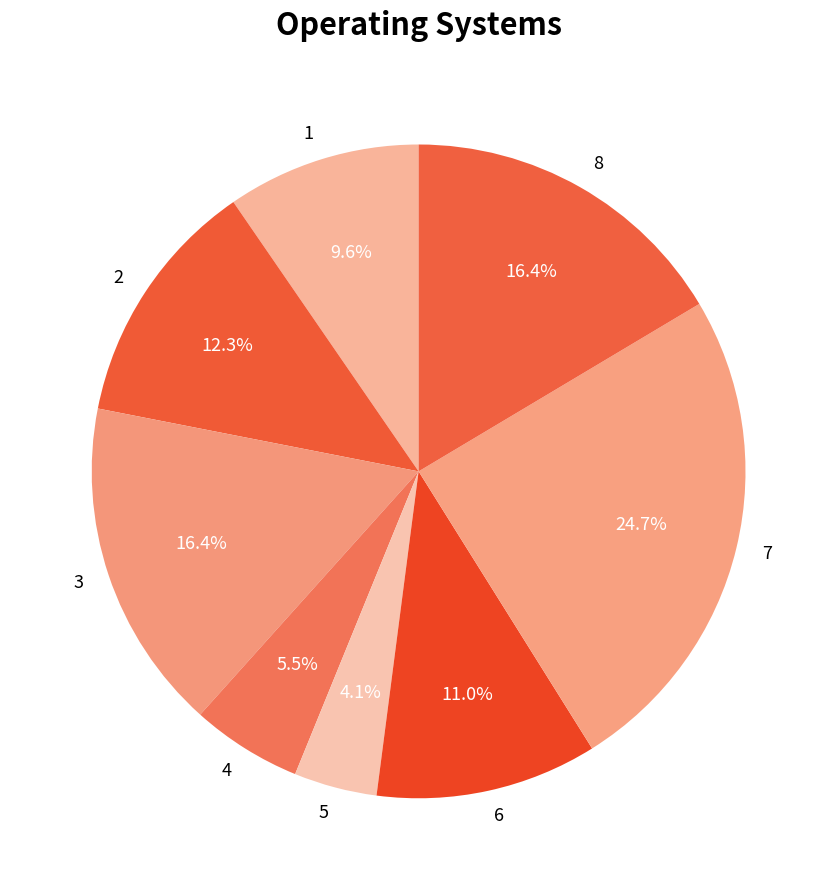

To the nearest percent, what portion does 8 represent?

16%